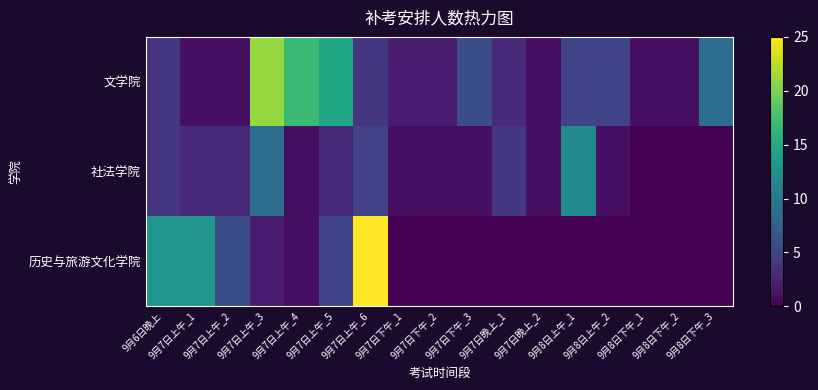

List the series in order of their overall mean, lowest first.

社法学院, 历史与旅游文化学院, 文学院